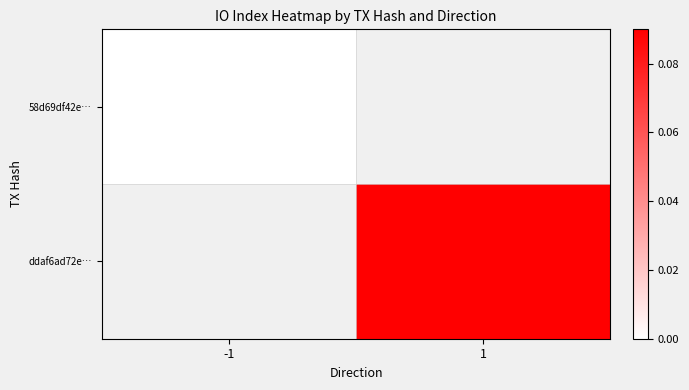

The value of ddaf6ad72e… at 1 is 3.5. True or false?

False